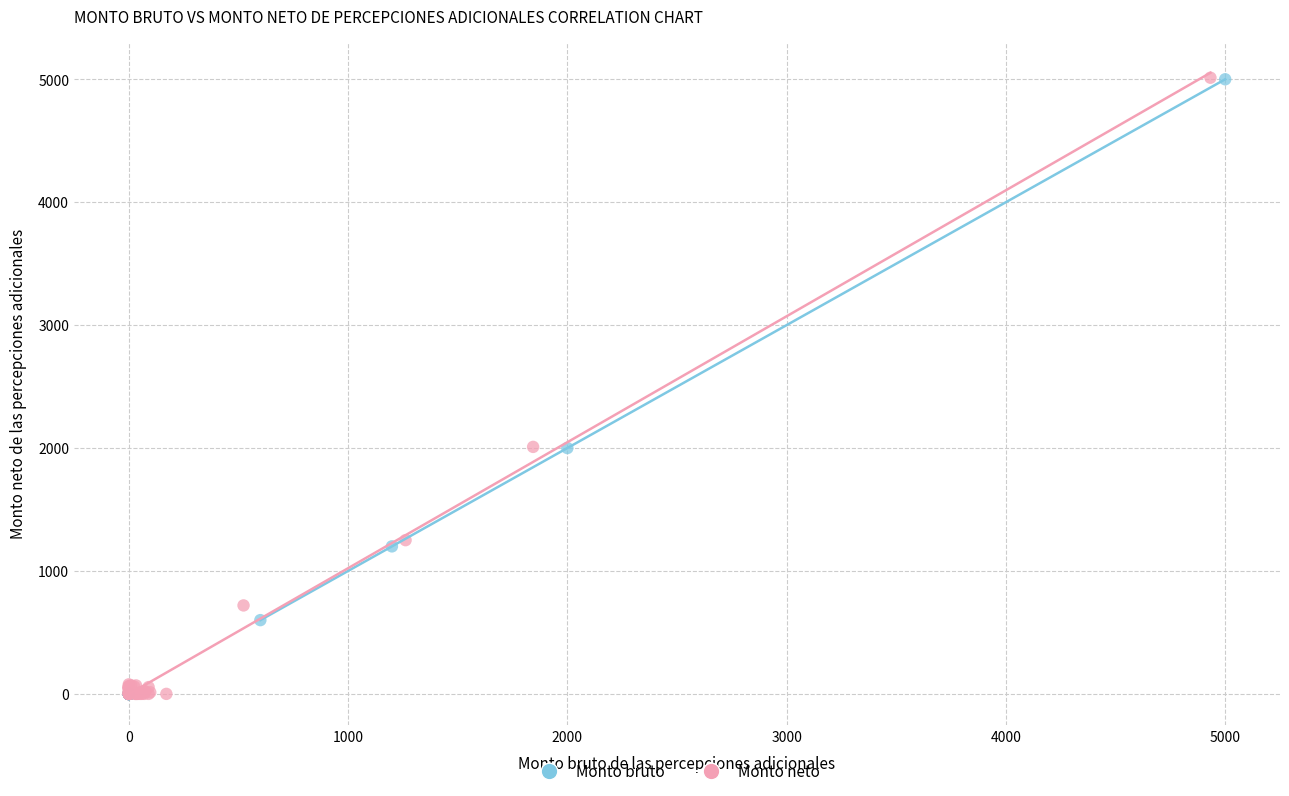

Which series has the widest spread of Y values?

Monto neto